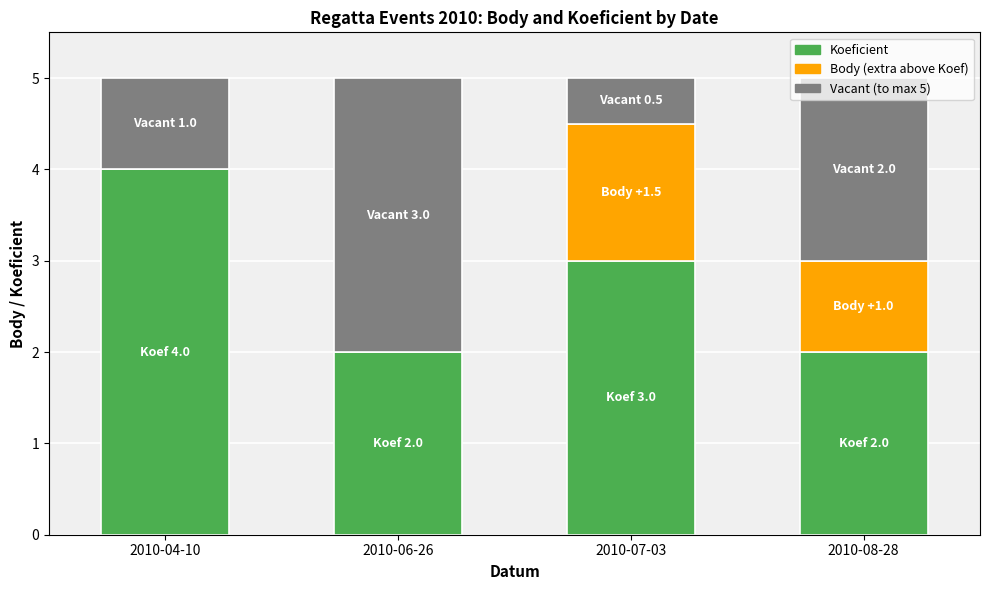

What is the total value across all series at 2010-04-10?

5.0